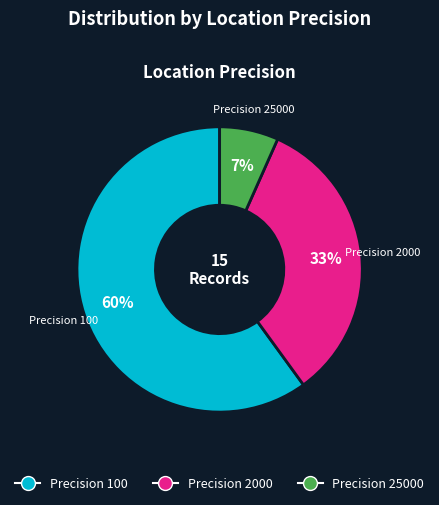

To the nearest percent, what is the difference between the largest and smallest slice percentages?

53%